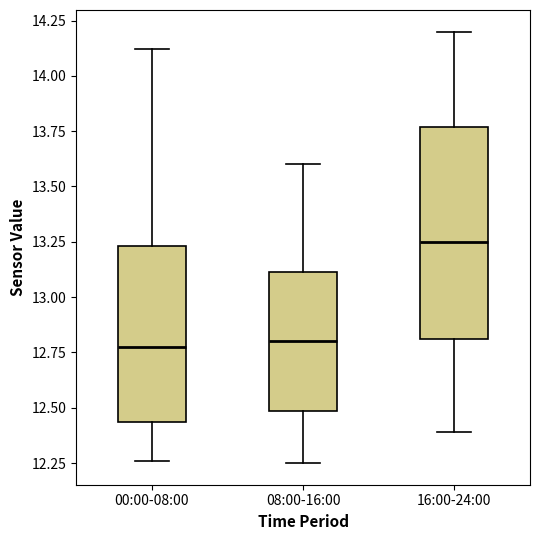

Which box has the highest median line?

16:00-24:00